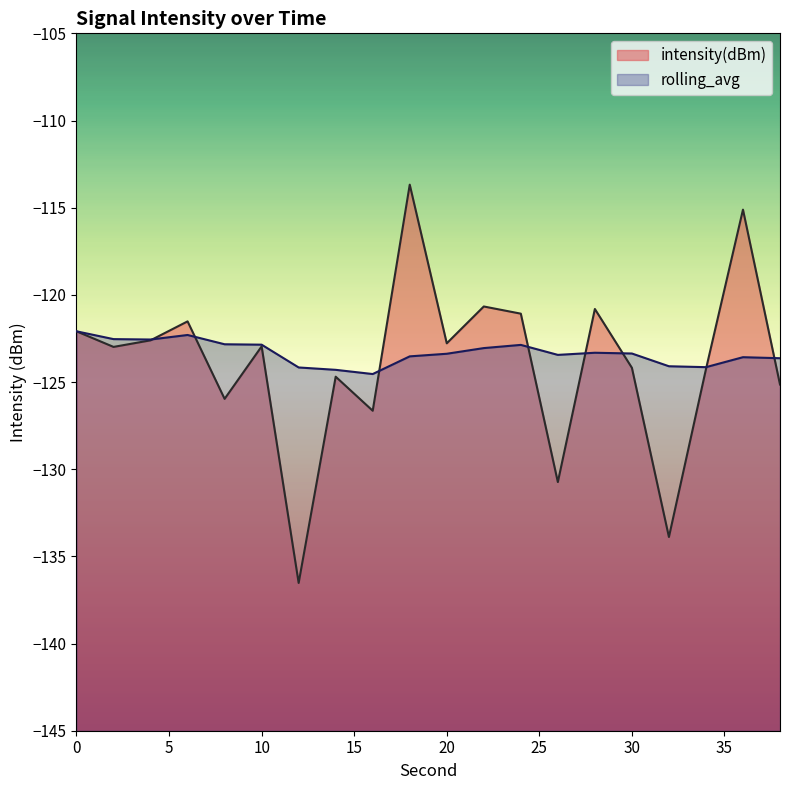

Rank the categories by intensity(dBm) value from lowest to highest.

12, 32, 26, 16, 8, 38, 14, 34, 30, 2, 10, 20, 4, 0, 6, 24, 28, 22, 36, 18